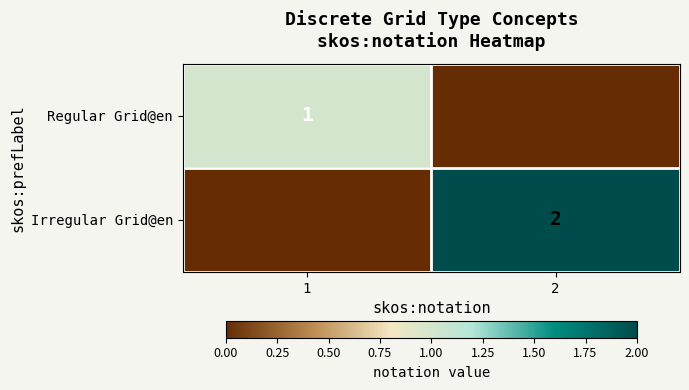

The value of Irregular Grid@en at 2 is 3. True or false?

False